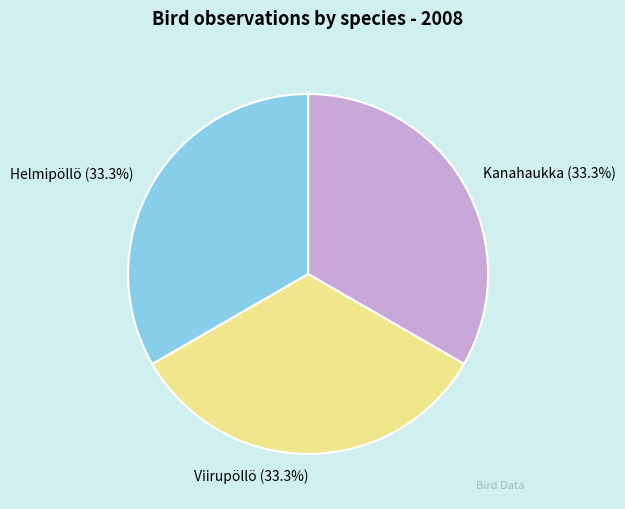

To the nearest percent, what is the difference between the largest and smallest slice percentages?

0%